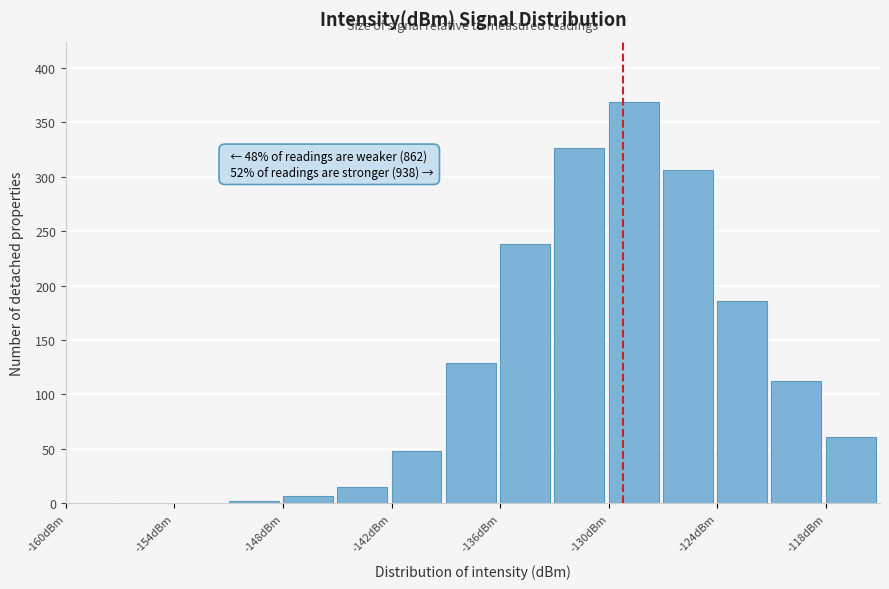

Read against the x-axis, roughly where is the centre of the tallest bar?

-129